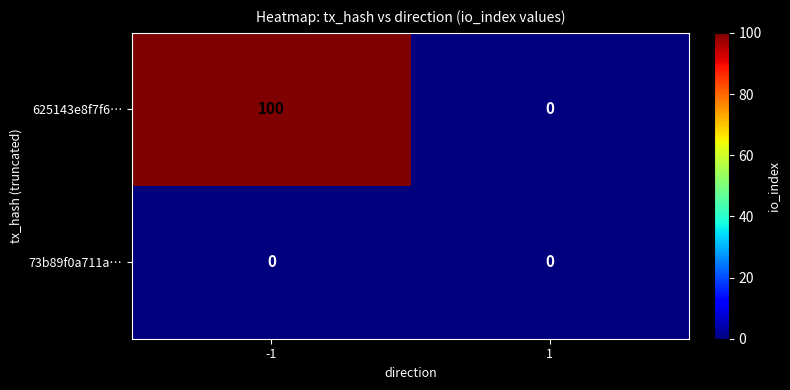

Reading left to right, what are all the values shown in this chart?

625143e8f7f6…: -1=100	1=0
73b89f0a711a…: -1=0	1=0